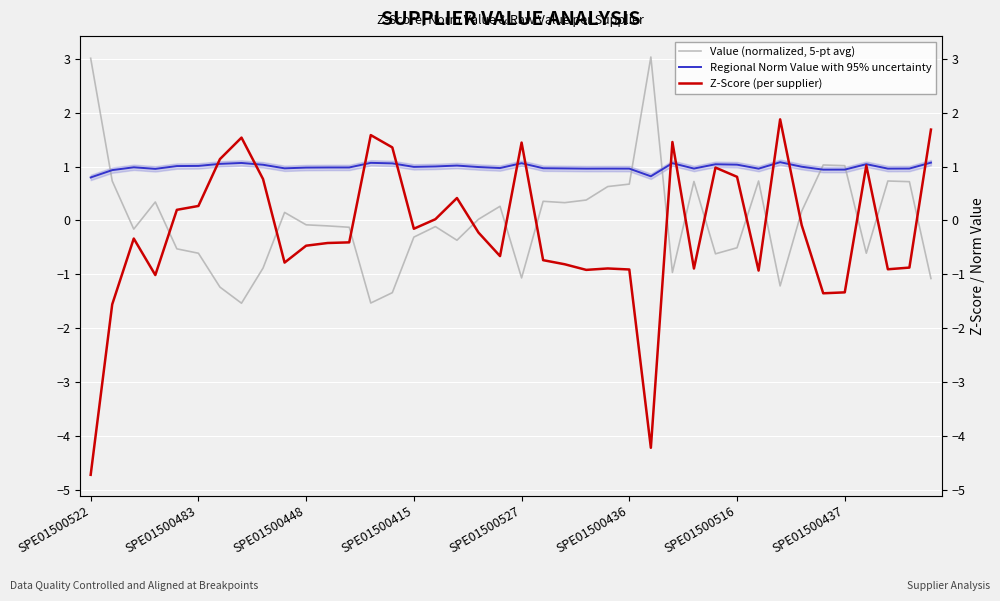

Where is Regional Norm Value with 95% uncertainty nearest to the value 0?

SPE01500522